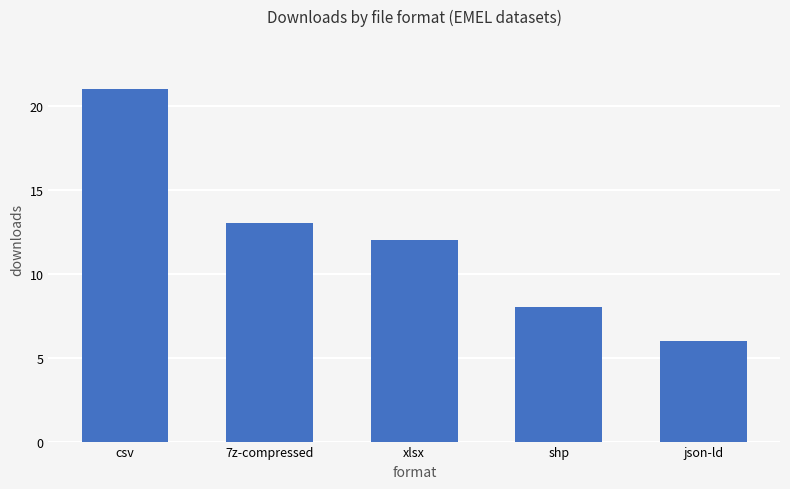

How many values are below 12?

2